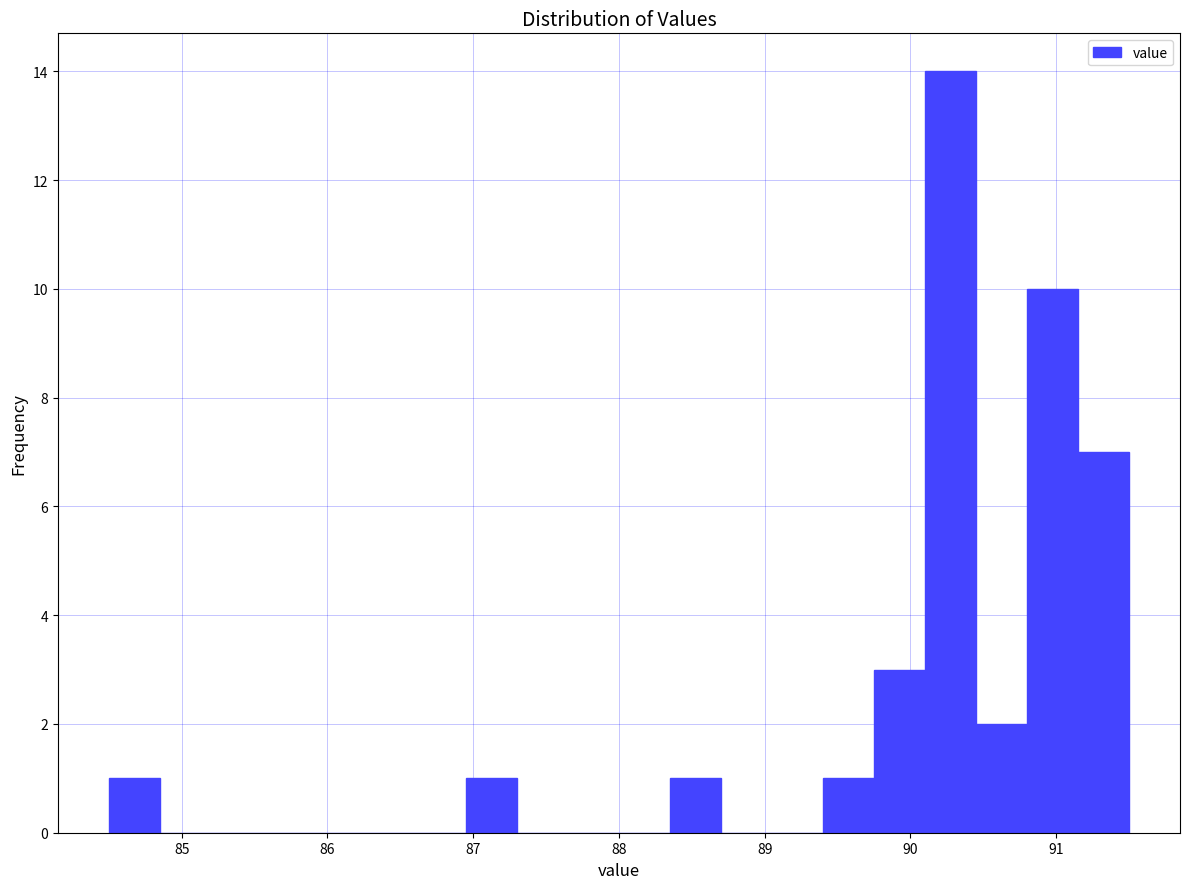

Around what value on the x-axis is the tallest bar? Give the approximate position of its centre, as read against the axis.

90.3